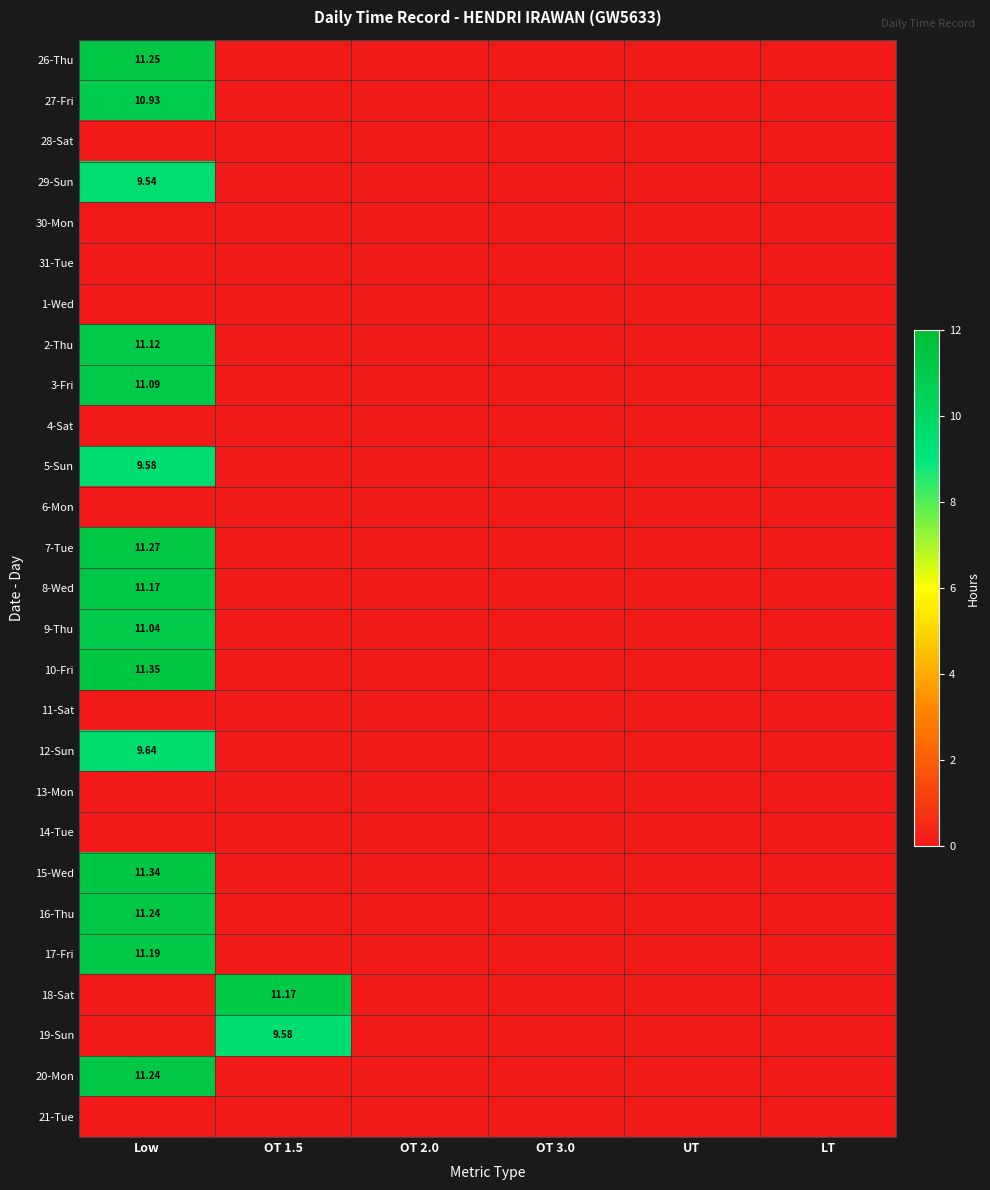

At which label is 8-Wed closest to 5?

OT 1.5